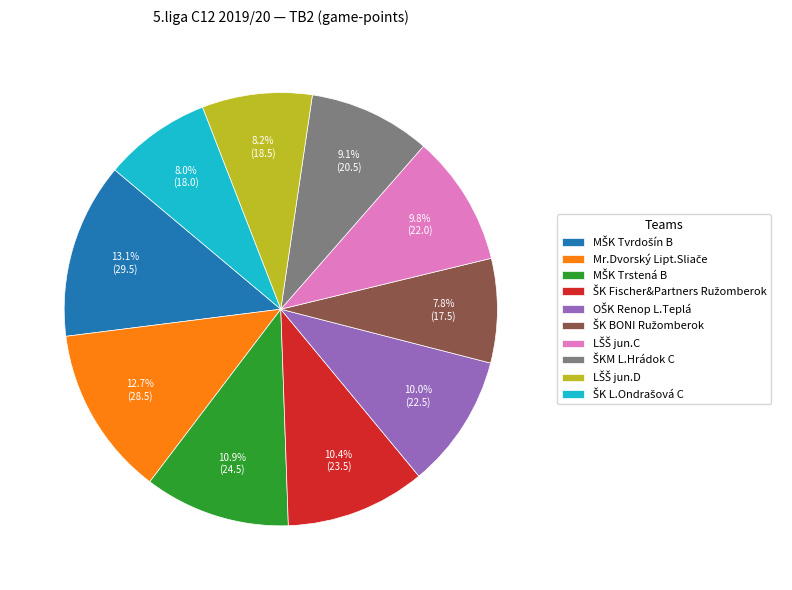

Is there any slice that represents more than half of the pie?

No